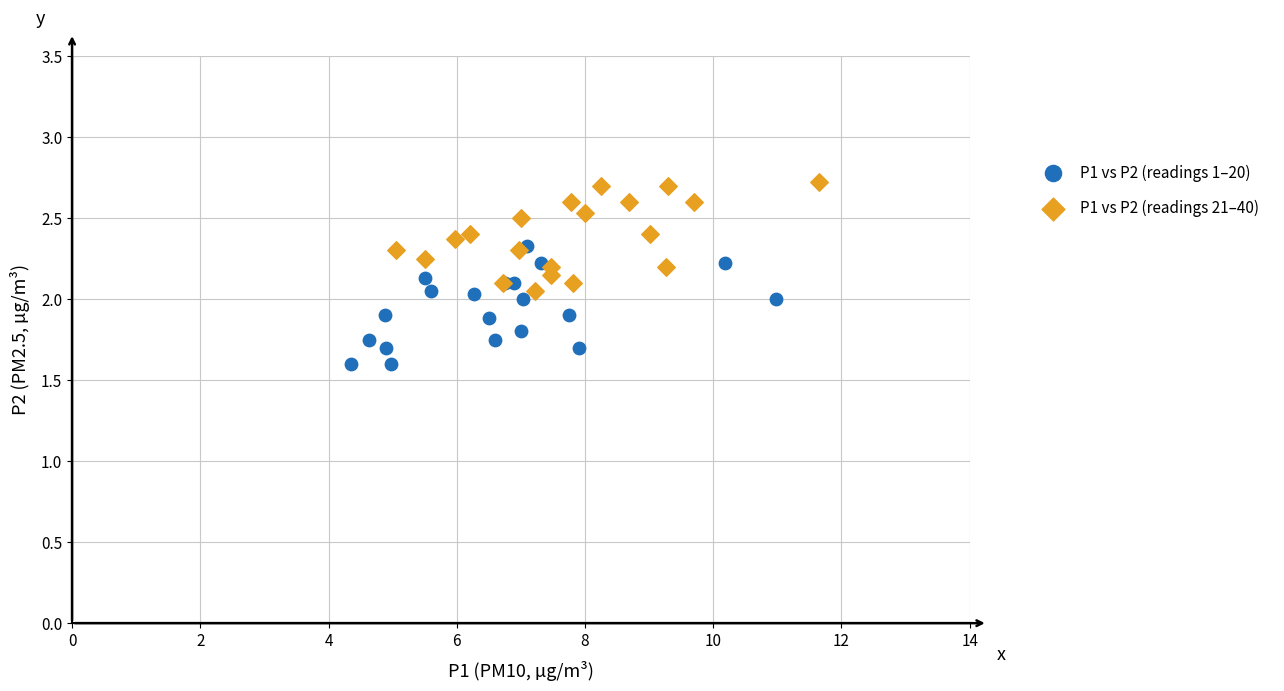

Which series reaches the maximum Y coordinate?

P1 vs P2 (readings 21–40)